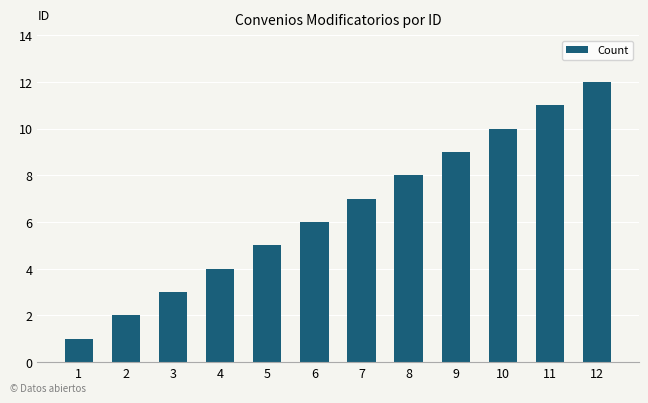

Rank the categories by value from lowest to highest.

1, 2, 3, 4, 5, 6, 7, 8, 9, 10, 11, 12